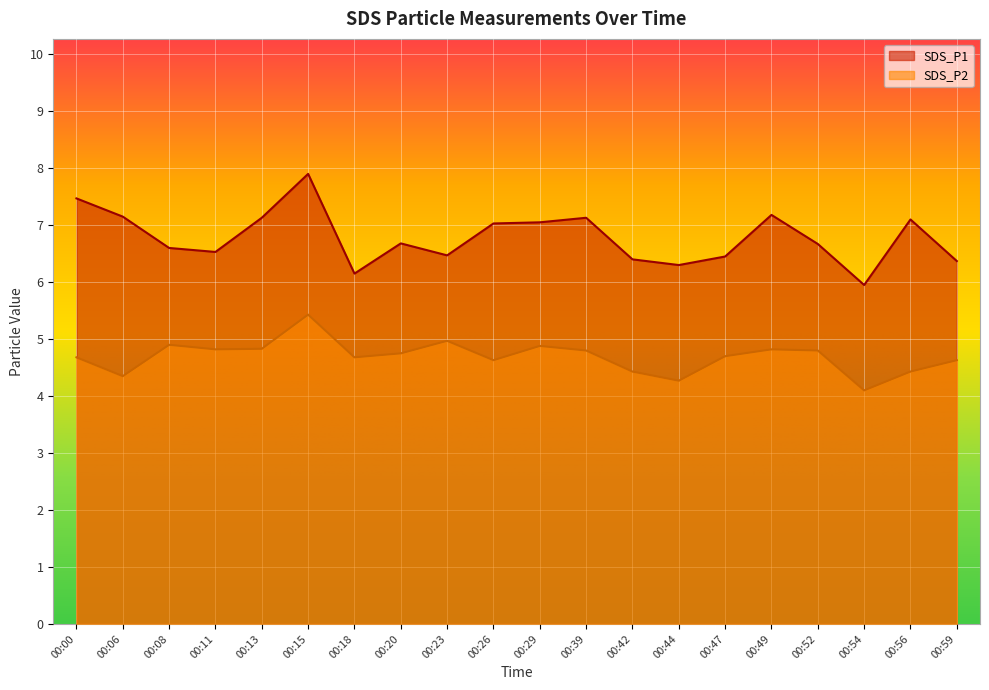

Rank the series by their average value, from highest to lowest.

SDS_P1, SDS_P2